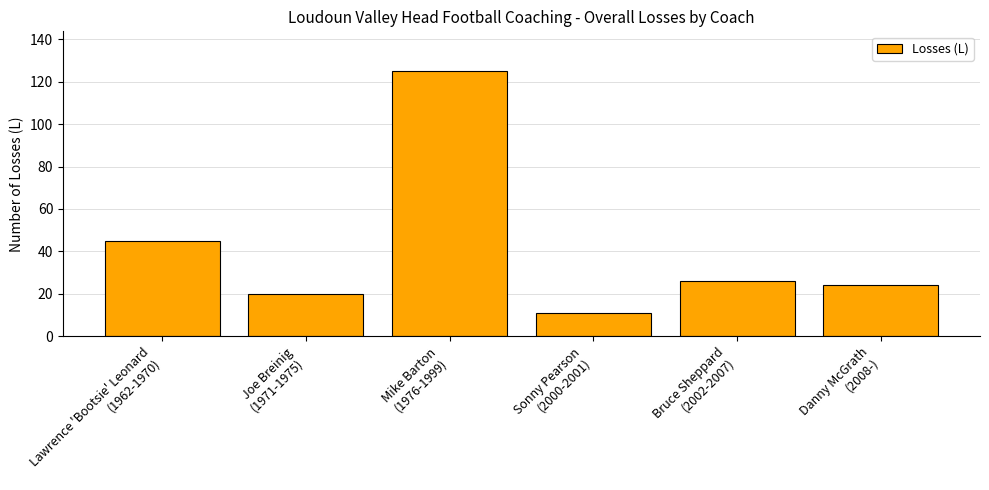

At which label is the value closest to 68?

Lawrence 'Bootsie' Leonard
(1962-1970)